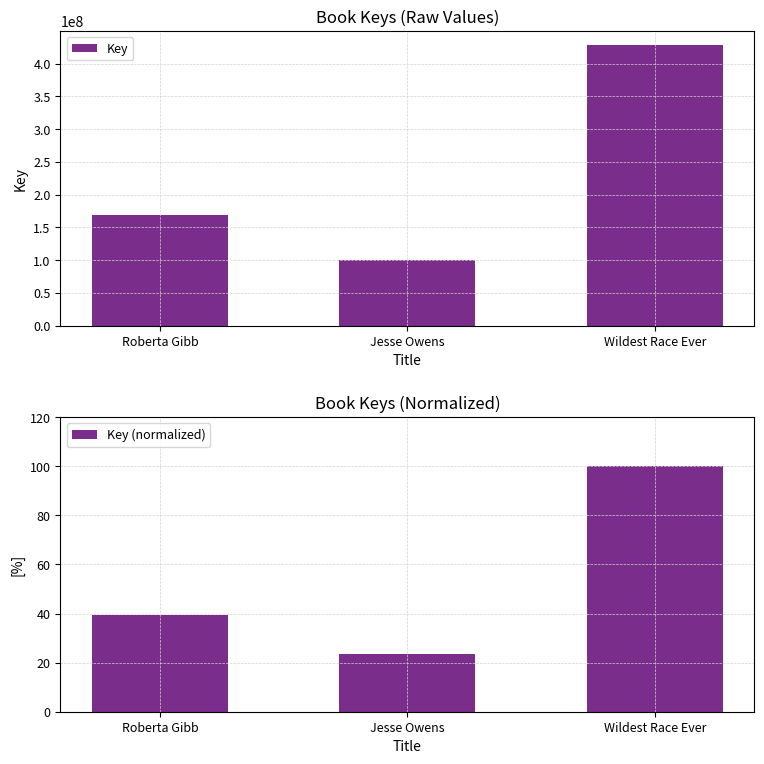

What value does the Key series have at Wildest Race Ever?

428114207